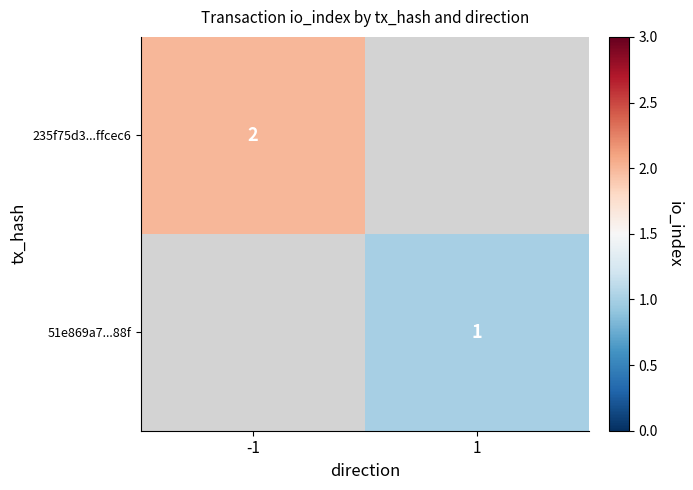

The 51e869a7...88f series shows 0 at 1. True or false?

False